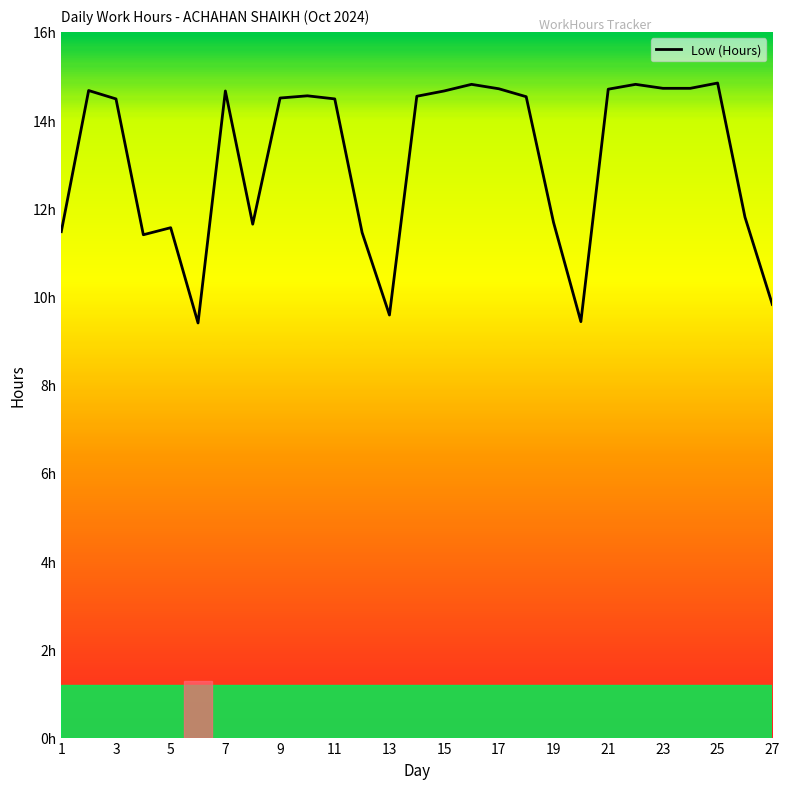

What is the difference between the maximum and minimum values?

5.4